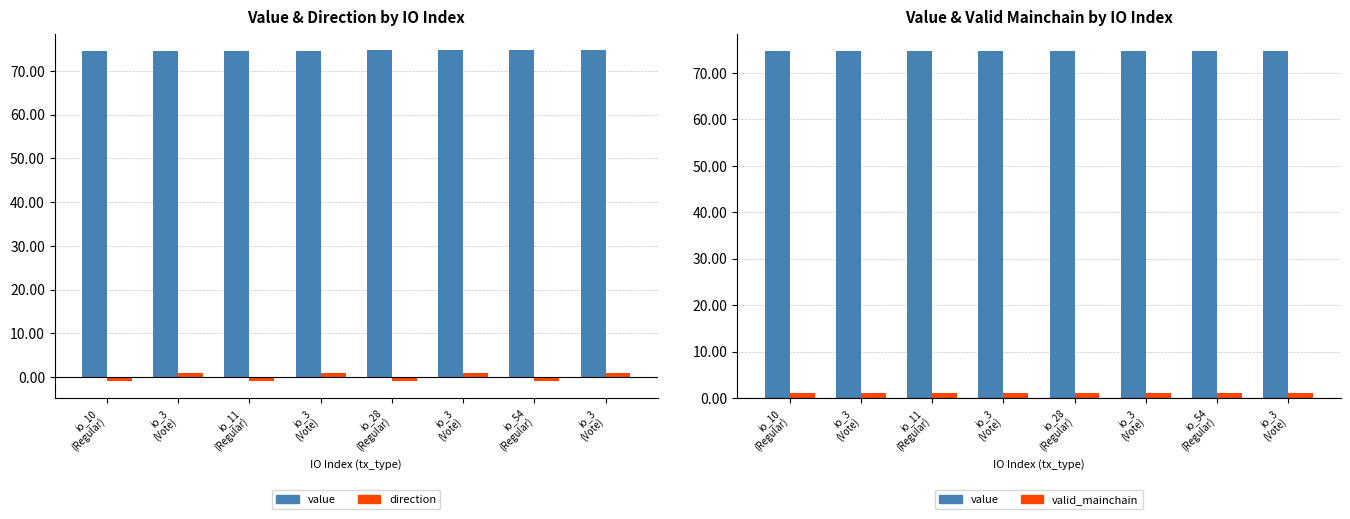

What is the value of the valid_mainchain bar at the 4th from the left?

1.0